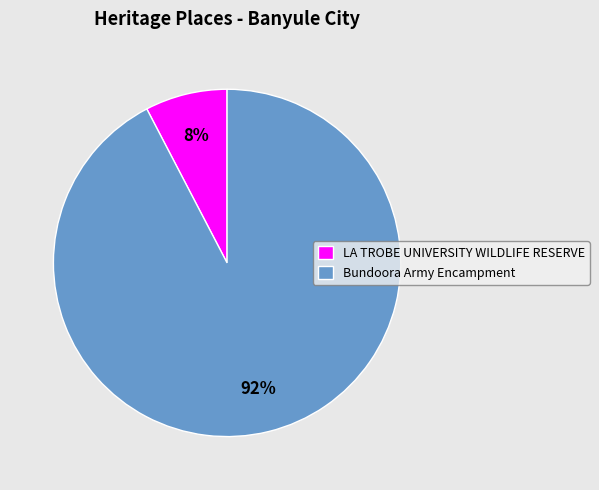

Do LA TROBE UNIVERSITY WILDLIFE RESERVE and Bundoora Army Encampment together represent more than half of the pie?

Yes